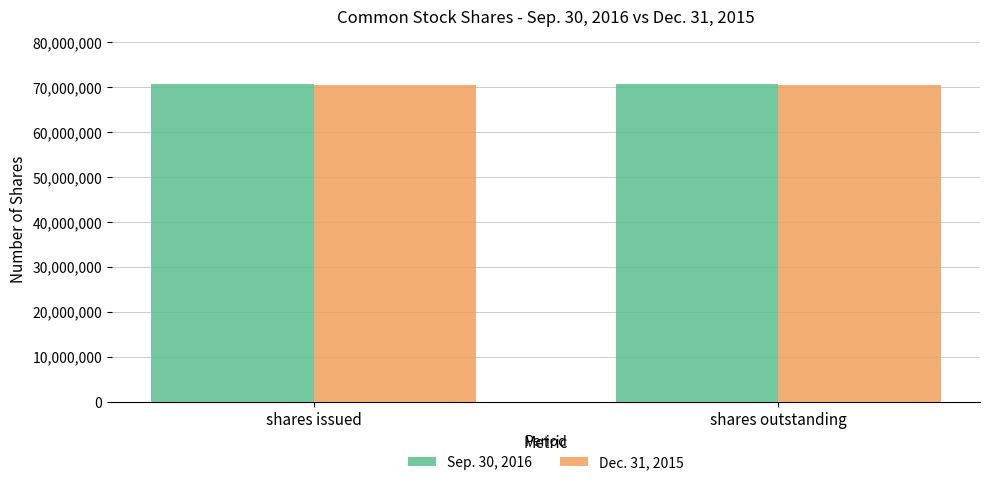

What is the approximate value of Dec. 31, 2015 at shares issued?

70354608